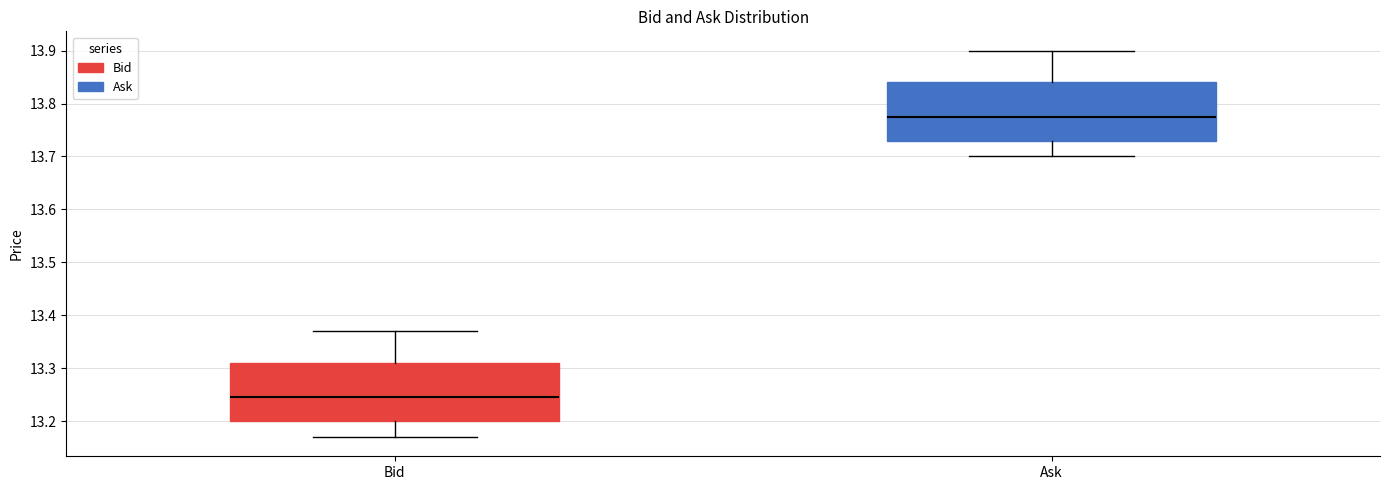

Reading left to right, read every box against the y-axis: the position of its median line, the range the box covers, and the ends of its whiskers. The values are not printed on the chart, so give them approximately, as read against the axis.

Bid: median 13.25, box 13.20 to 13.31, whiskers 13.17 to 13.37
Ask: median 13.78, box 13.73 to 13.84, whiskers 13.70 to 13.90